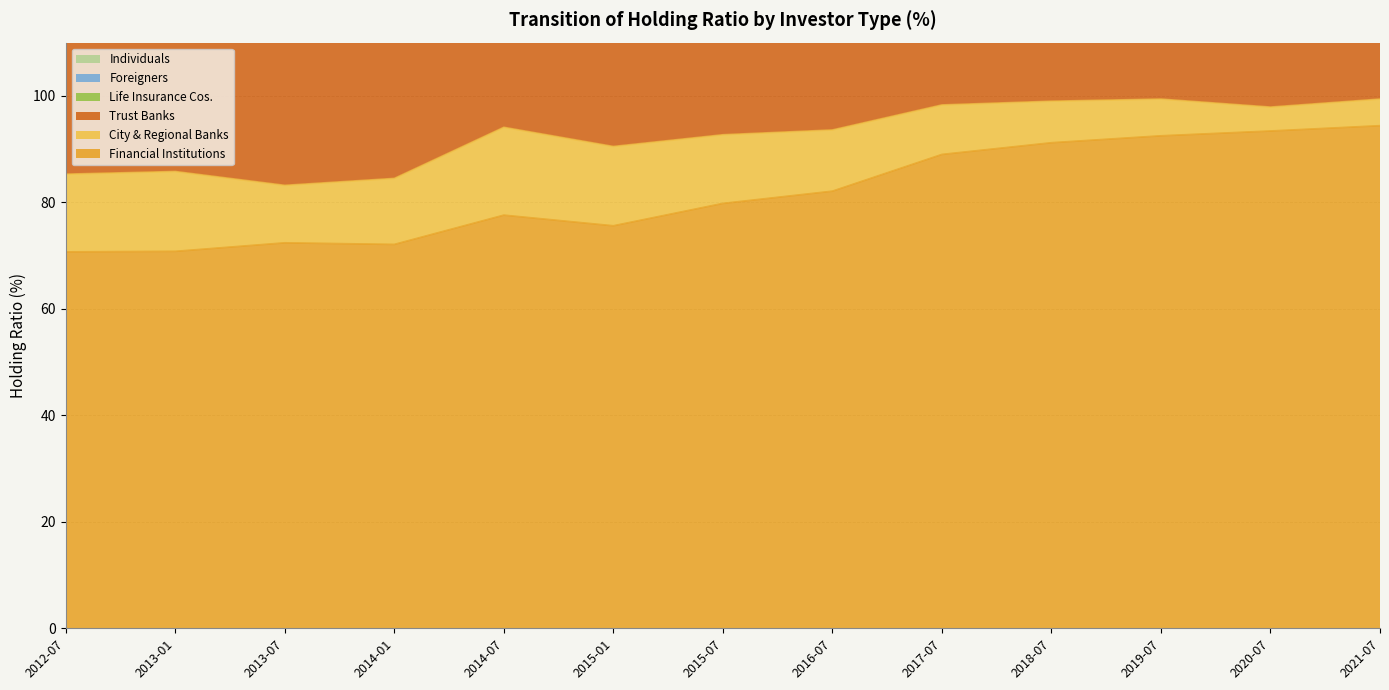

What is the label of the 6th point from the left?

2015-01